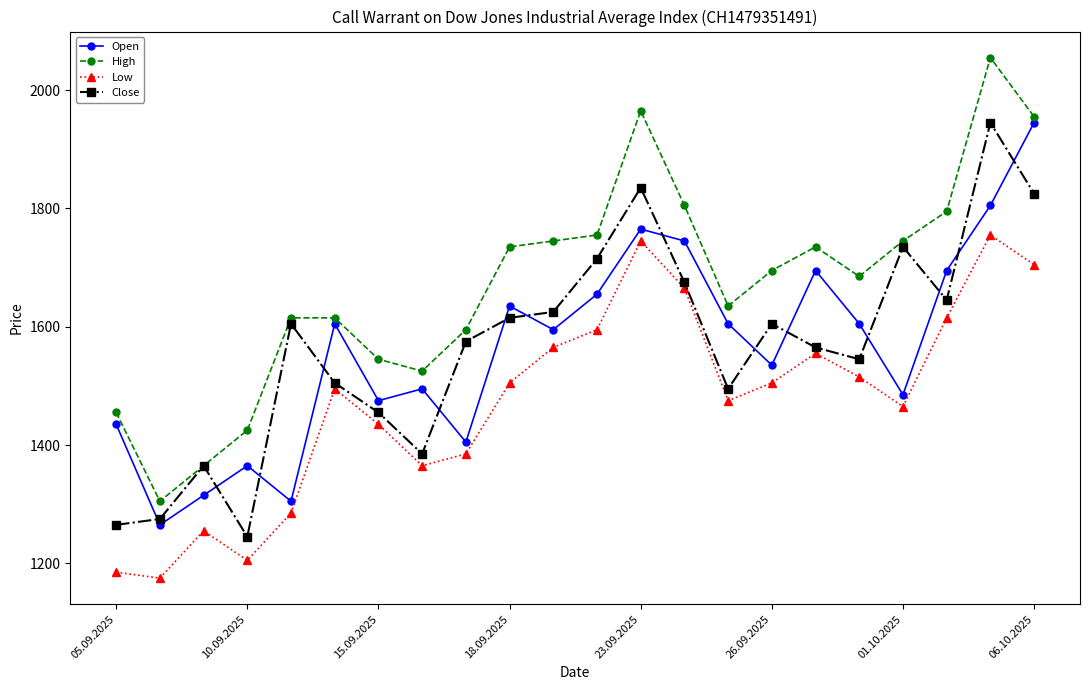

What is the highest value of the High series?

2055